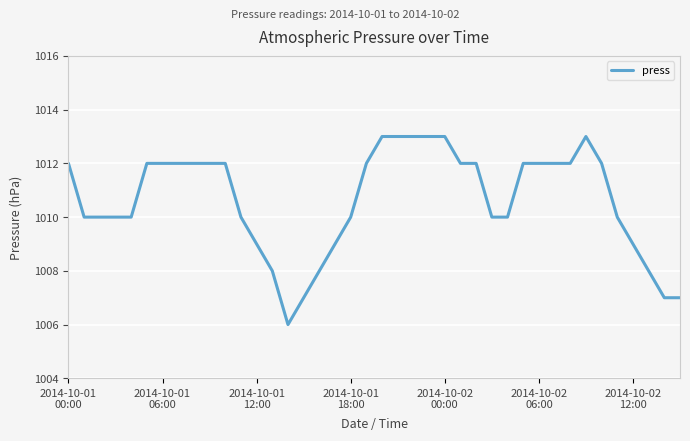

What is the maximum value shown in the chart?

1013